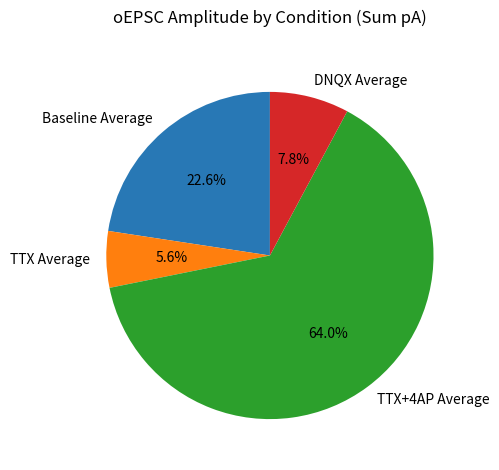

To the nearest percent, what percentage of the pie is TTX+4AP Average?

64%